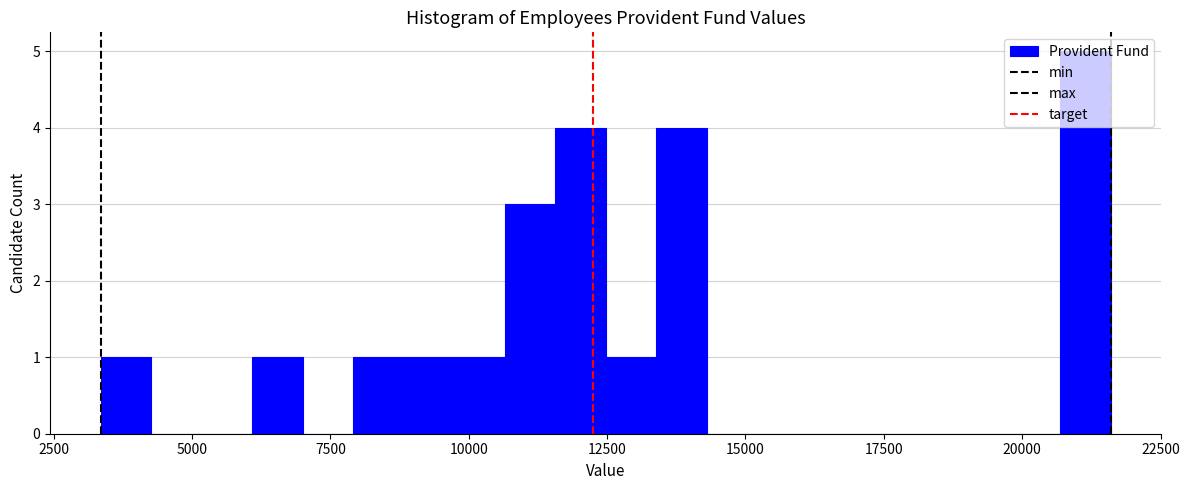

Read against the x-axis, roughly where is the centre of the tallest bar?

21000